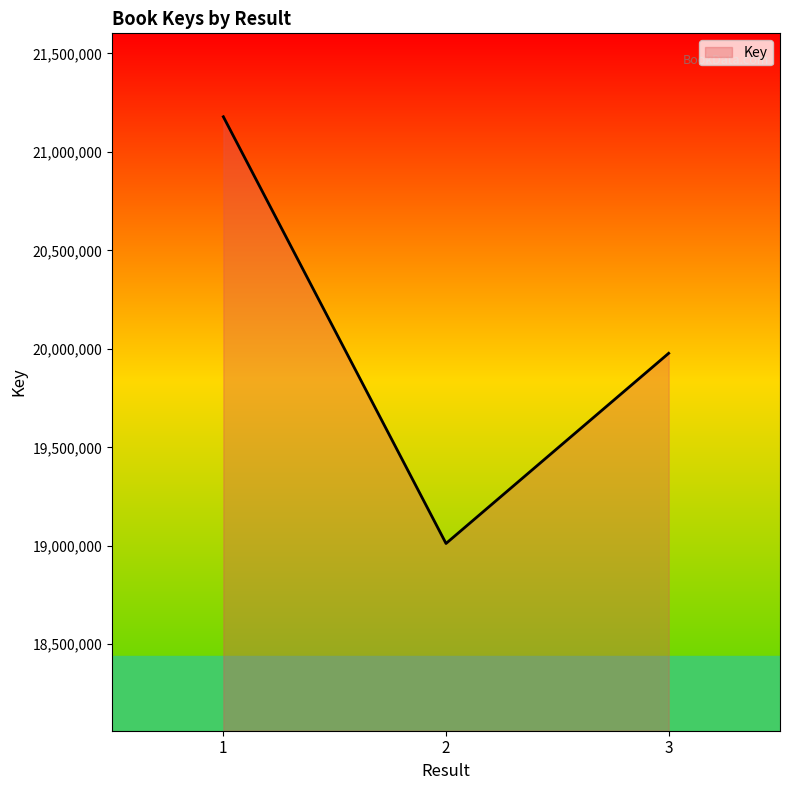

Count the number of categories in the chart.

3